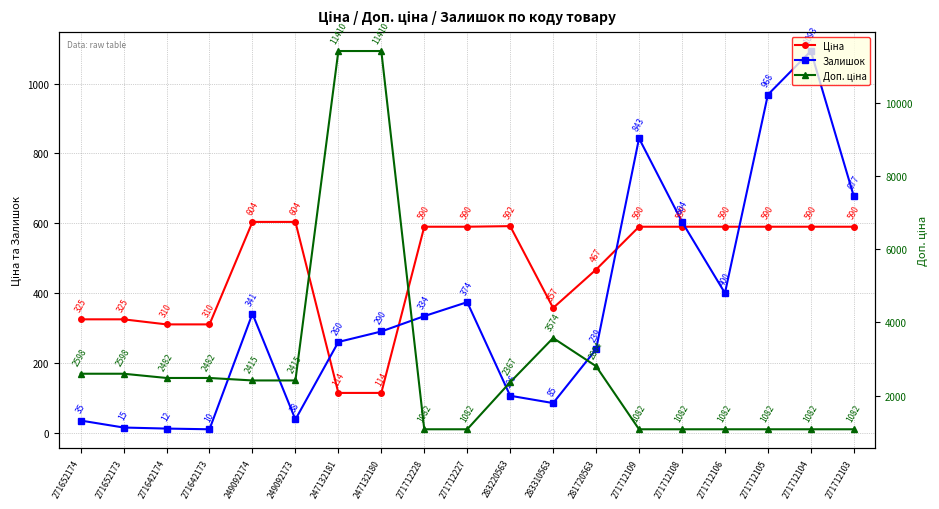

Where is the first local maximum for Залишок?

249092174